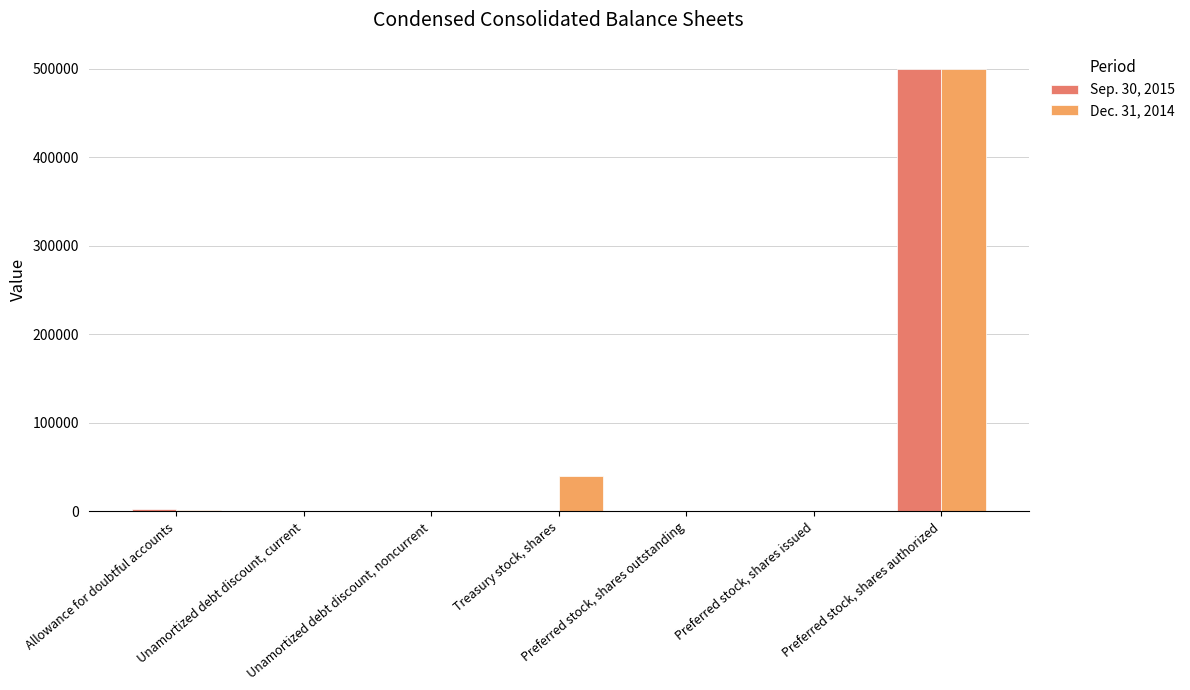

What is the maximum value shown in the chart?

500000